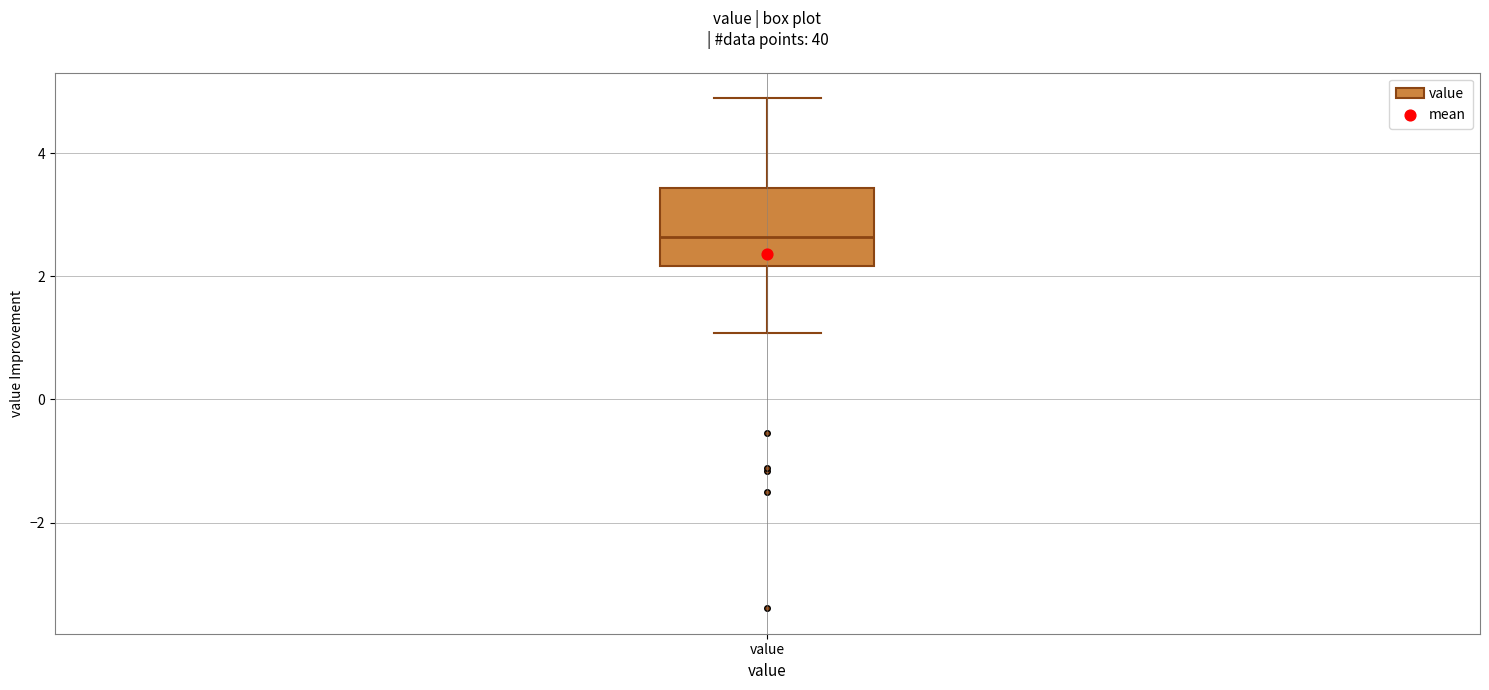

Where does the lower whisker of the box for value end on the y-axis? The values are not printed on the chart, so give them approximately, as read against the axis.

1.0